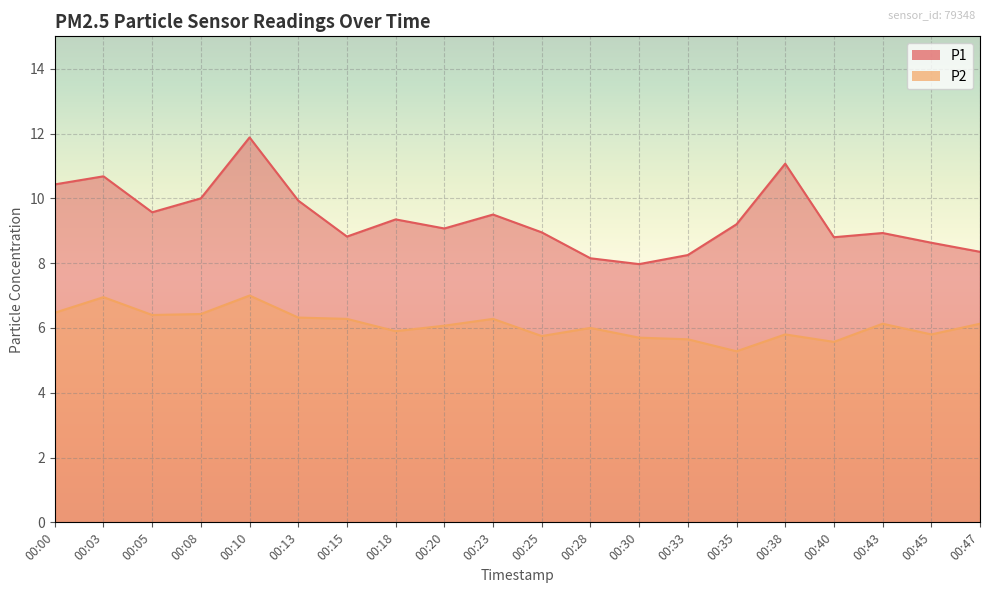

How many categories are shown in the chart?

20